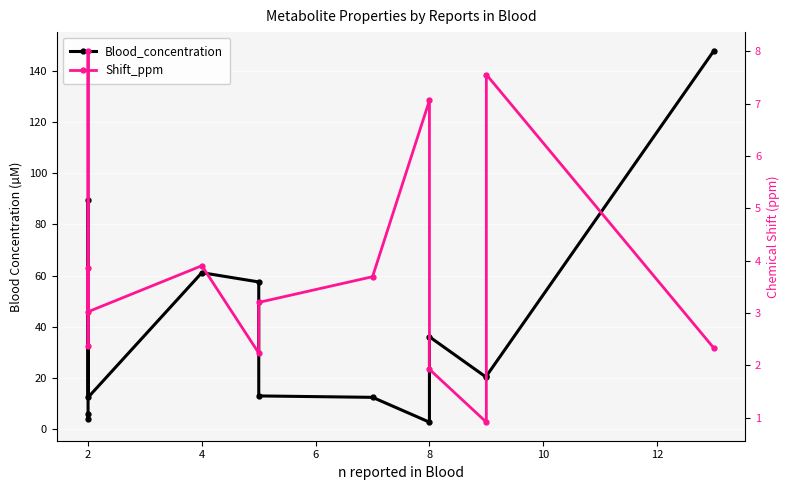

What is the lowest value of the Blood_concentration series?

2.9